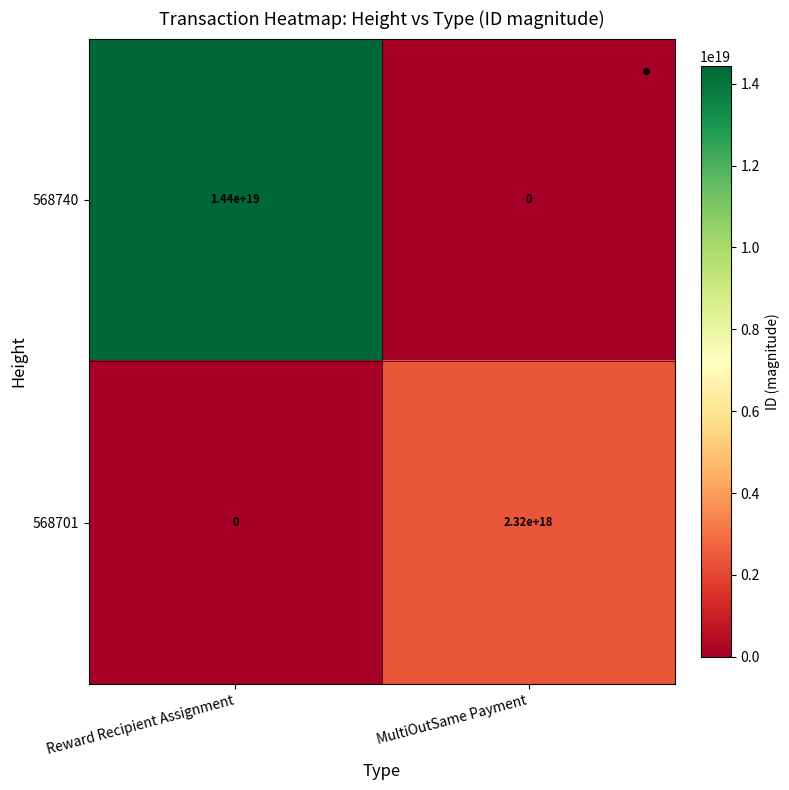

Which series has the widest spread of values?

568740